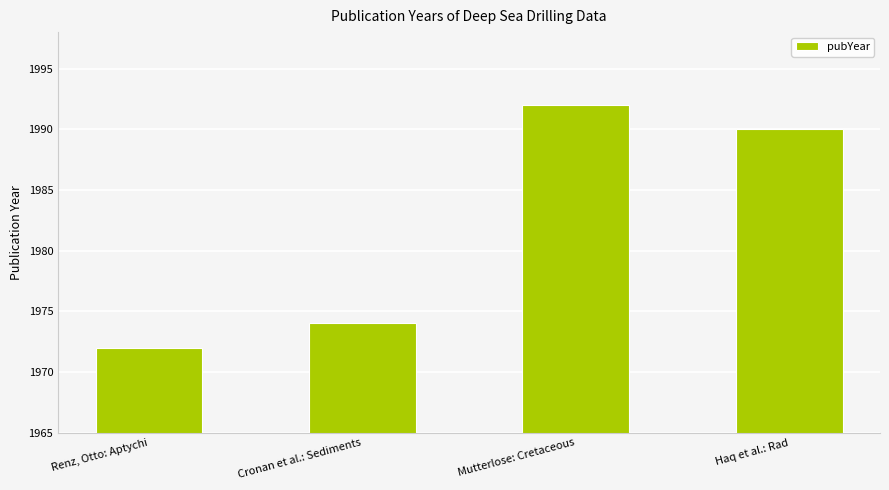

How many bars are there in total?

4